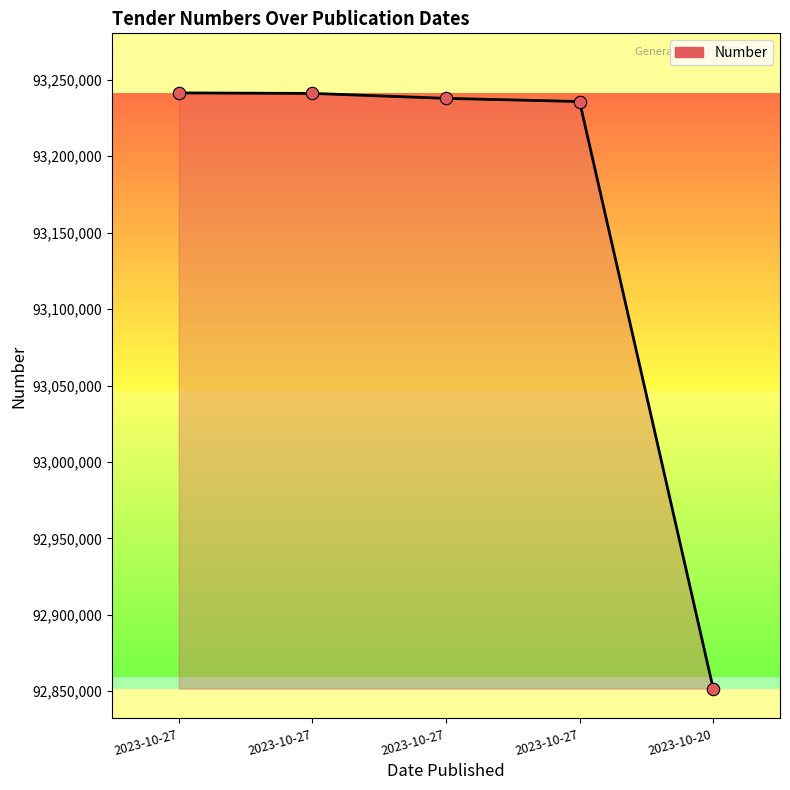

What is the change in value from 2023-10-27 to 2023-10-20?

-389715